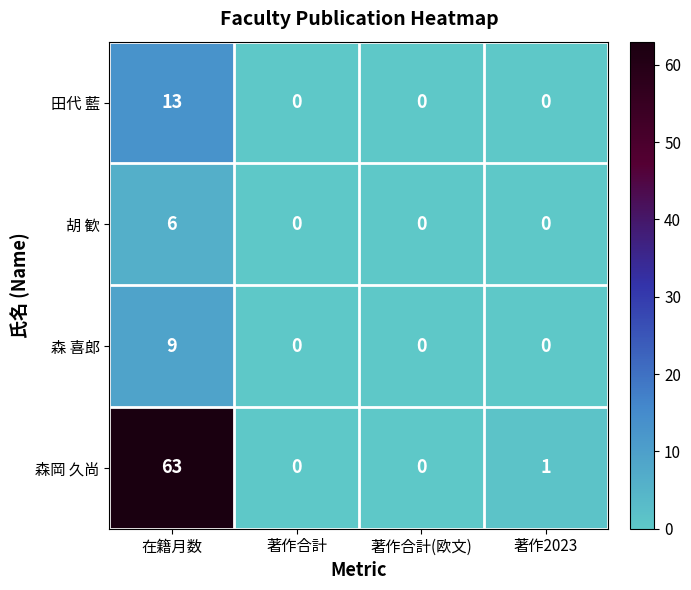

At which category is the sum across all series the highest?

在籍月数